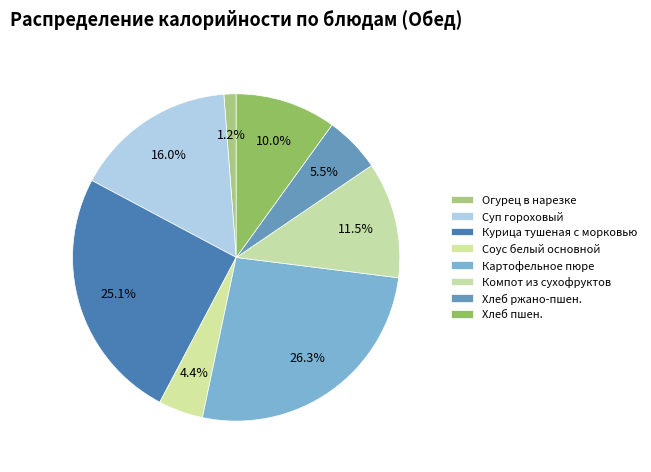

What is the total percentage of Огурец в нарезке and Хлеб ржано-пшен.?

6.7%